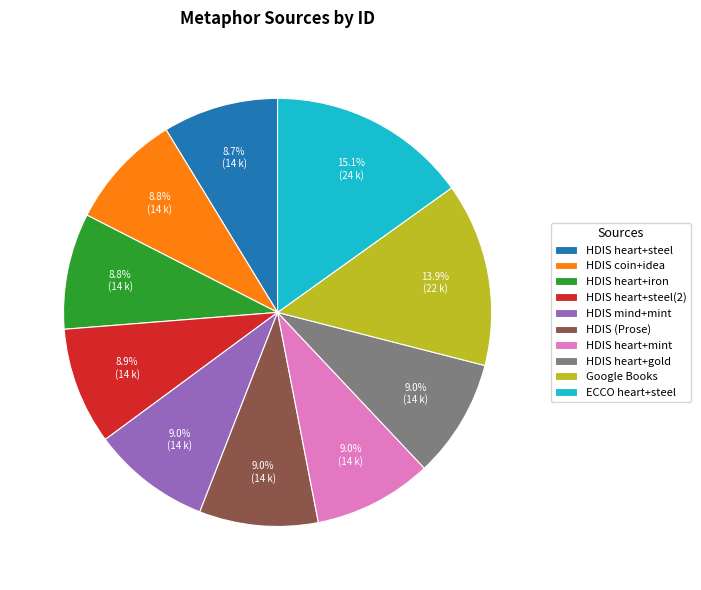

What is the largest slice in the pie chart?

ECCO heart+steel